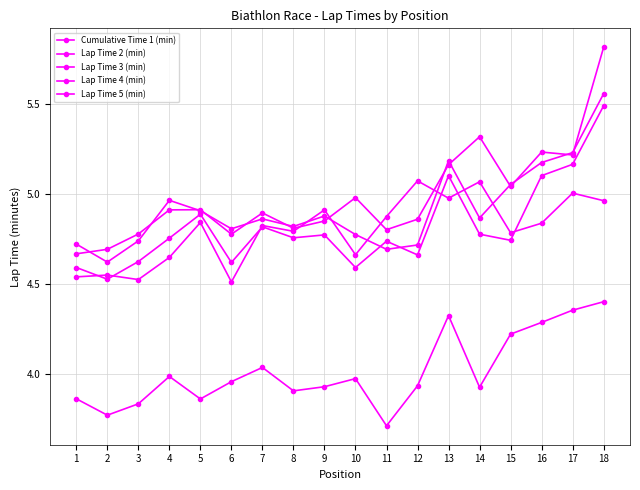

Is this an area chart (filled region under the line)?

No